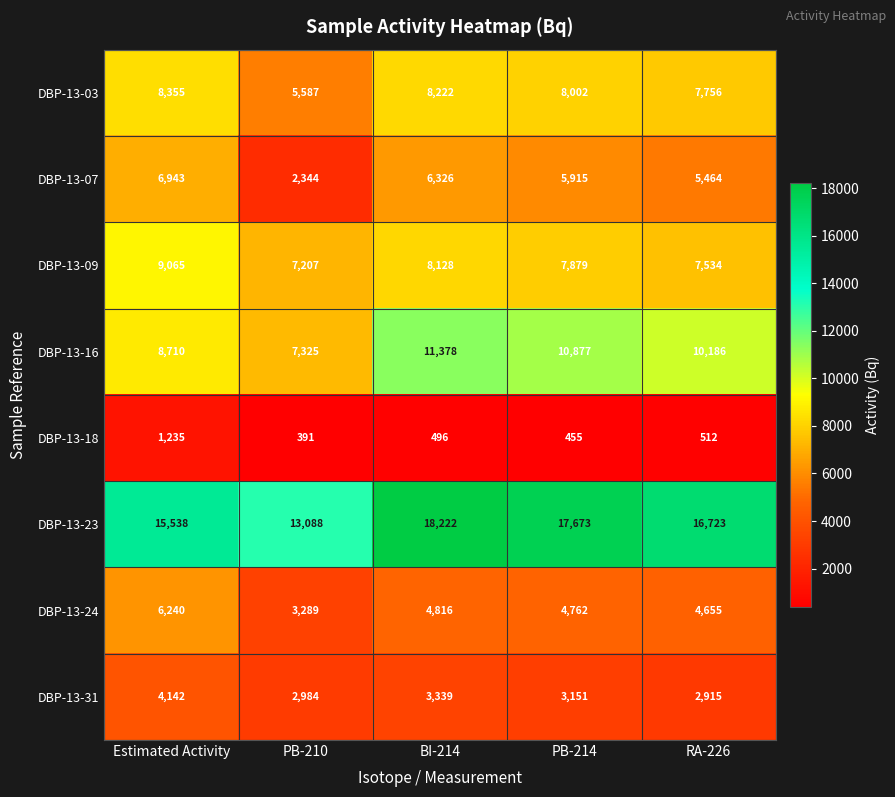

Count the number of data series in this chart.

8